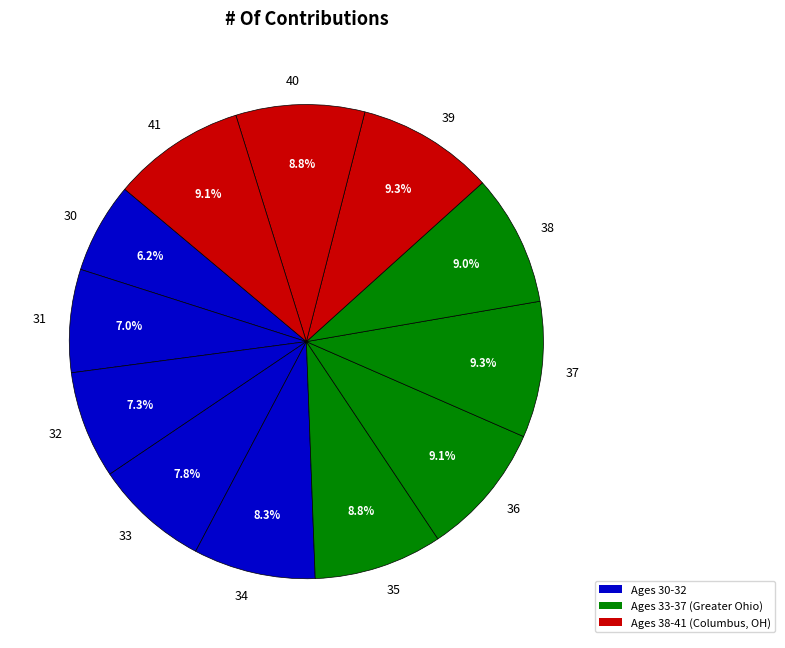

Which slice is the smallest?

30